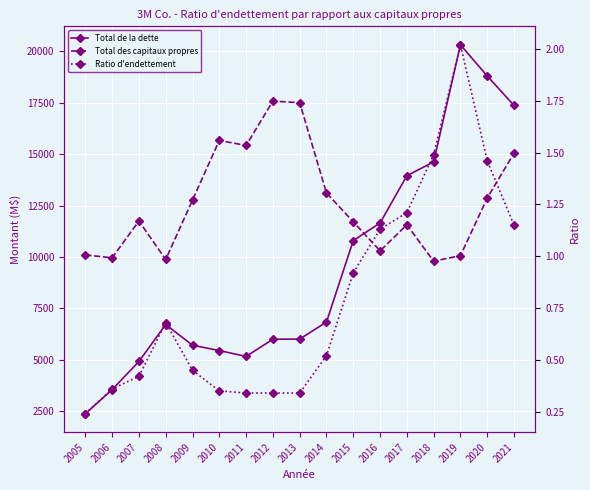

At 2007, list the series in order from smallest to largest.

Ratio d'endettement, Total de la dette, Total des capitaux propres